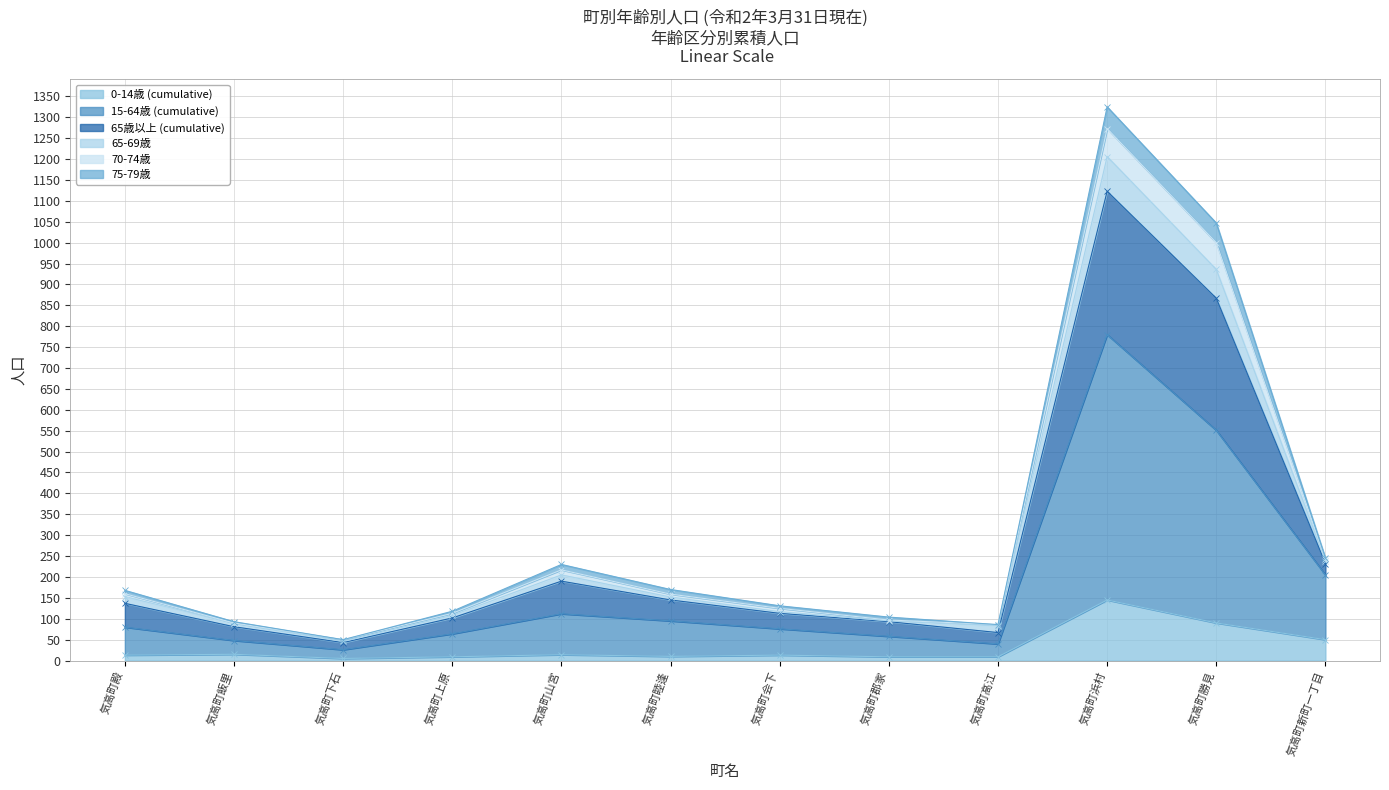

True or false: 65歳以上 (cumulative) and 70-74歳 intersect in this chart.

False